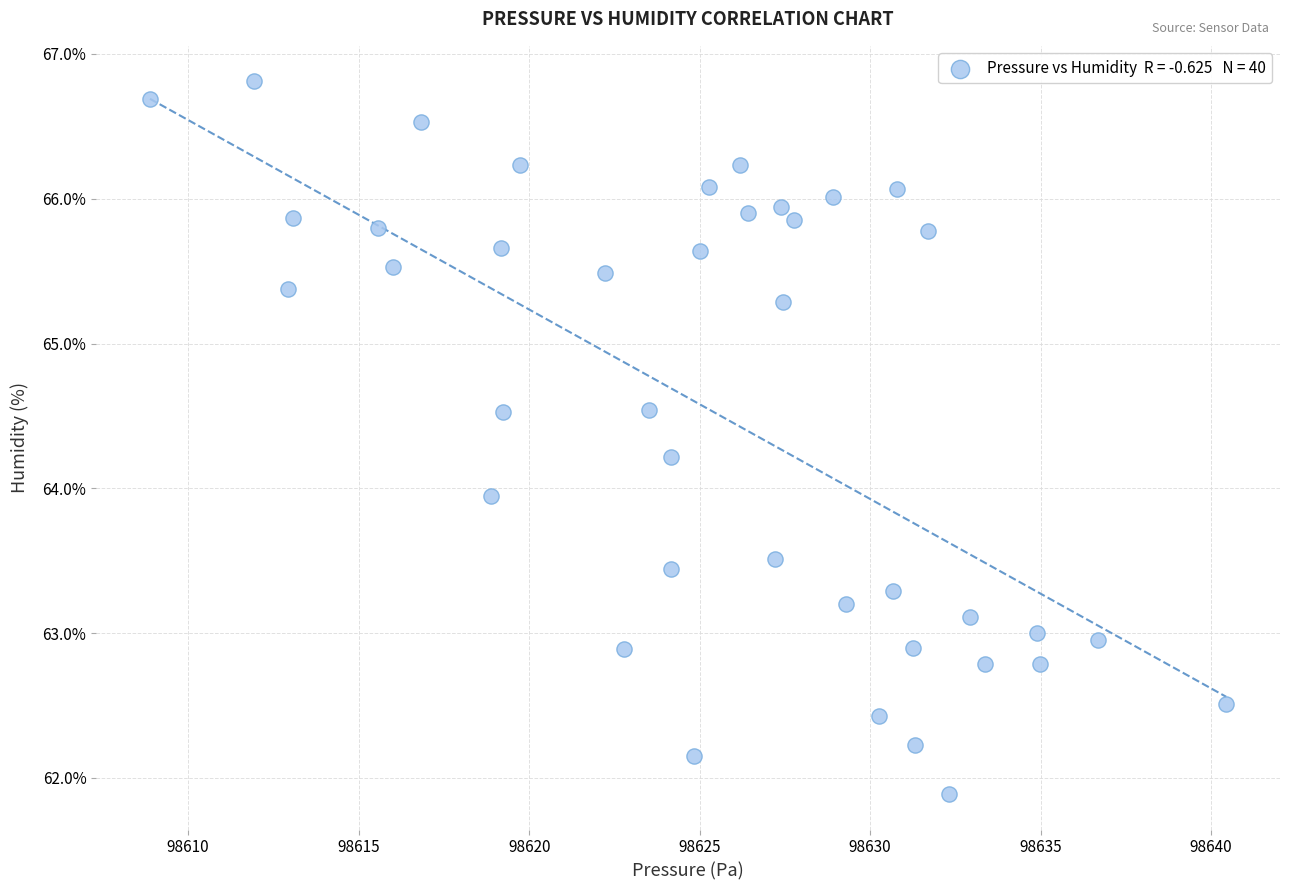

What is the range of X values (max minus min)?

31.6